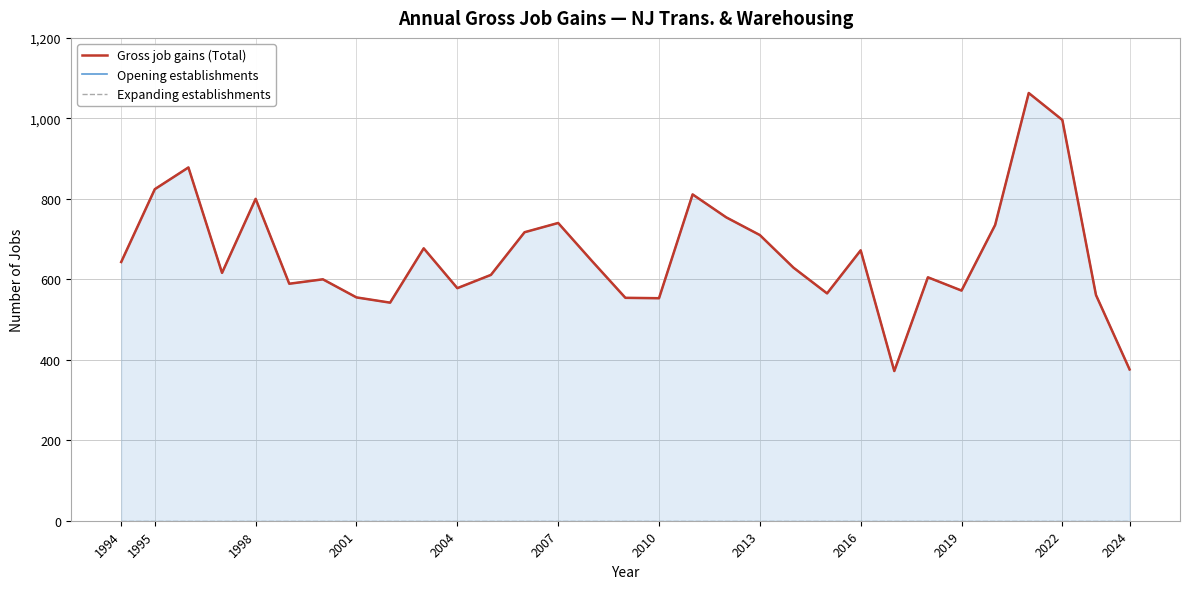

True or false: Opening establishments has a value of 876 at 2010.

False